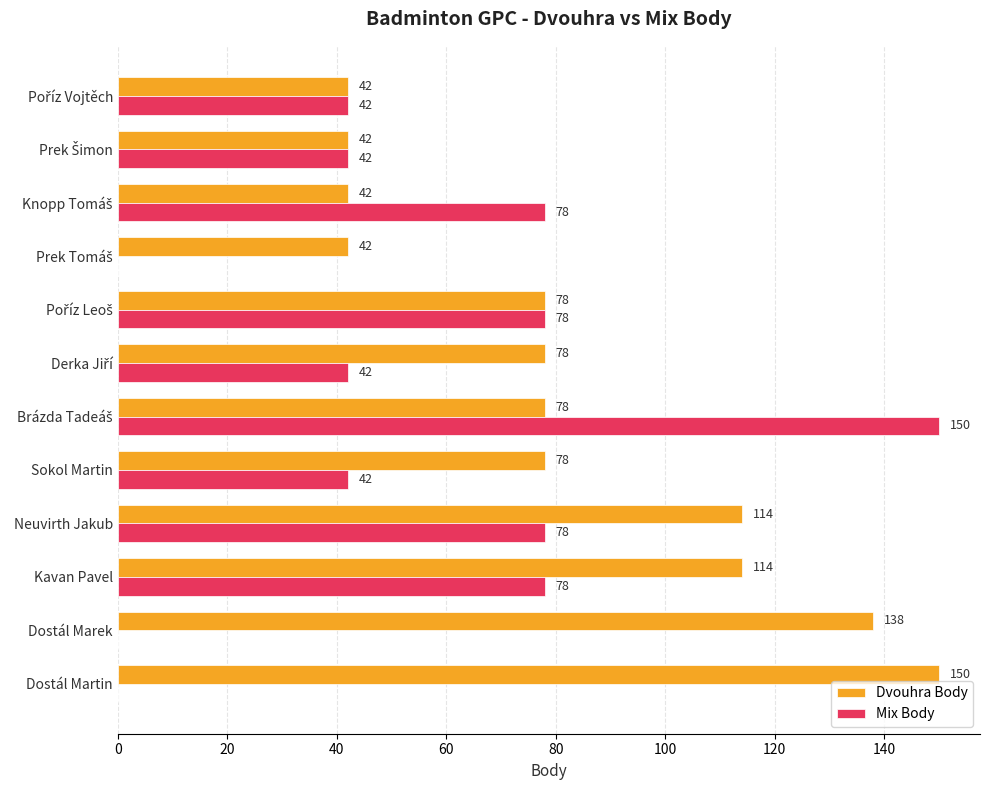

How many Dvouhra Body values are between 42 and 114?

10